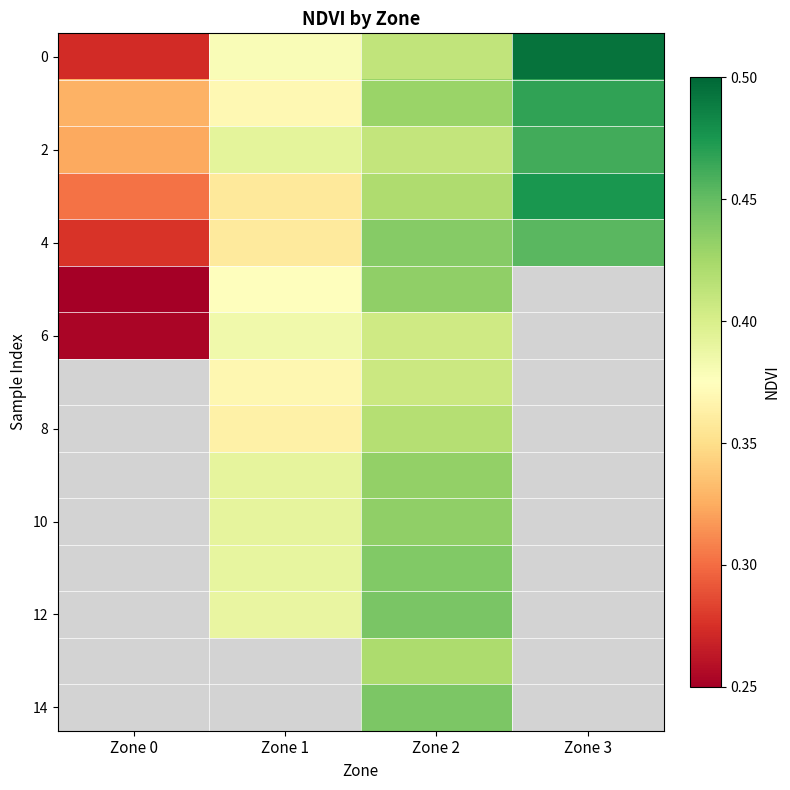

What is the average value of the 4 series?

0.4